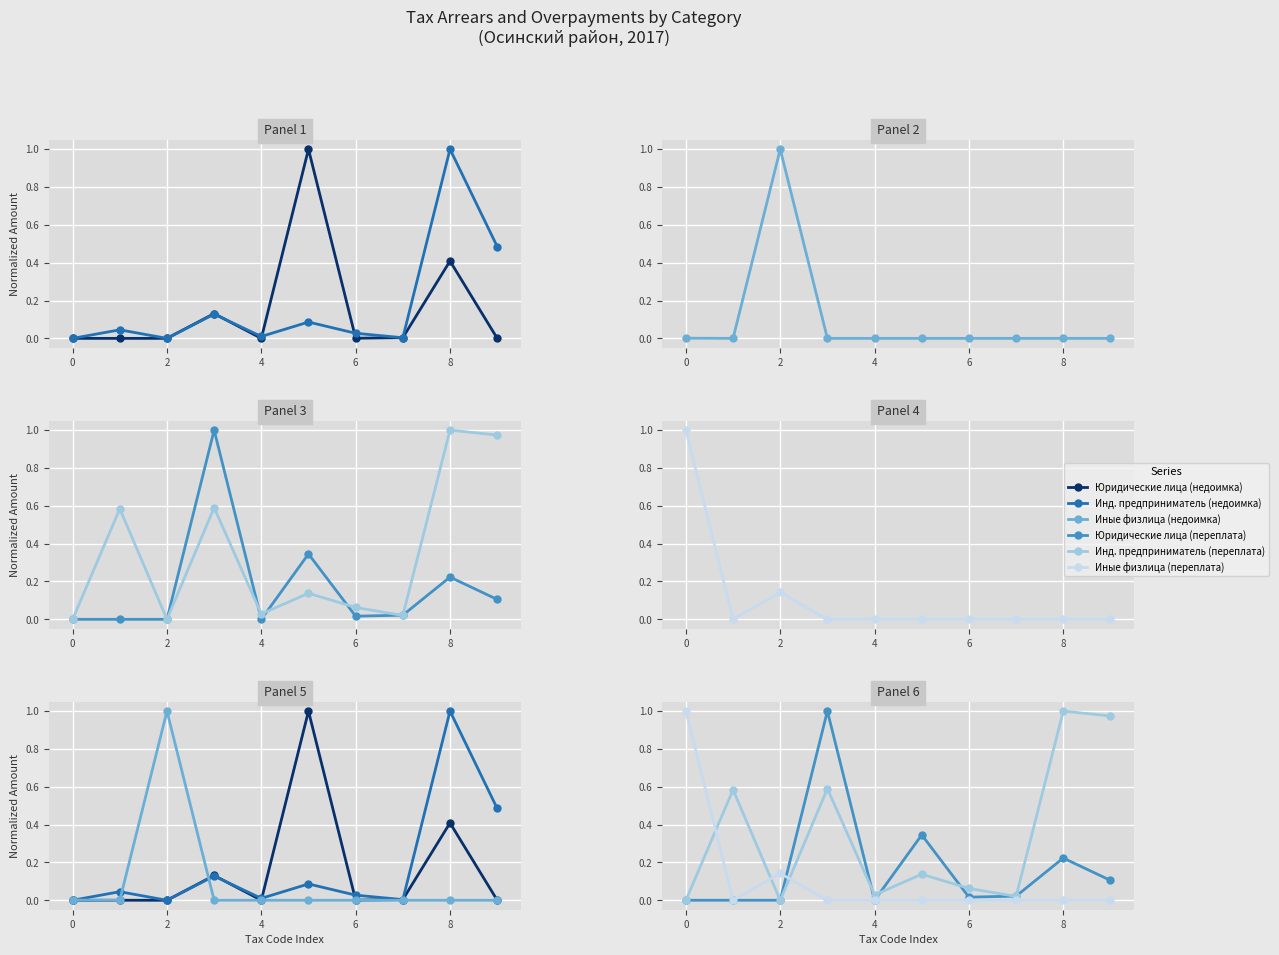

Which series has the widest spread of values?

Юридические лица (недоимка)